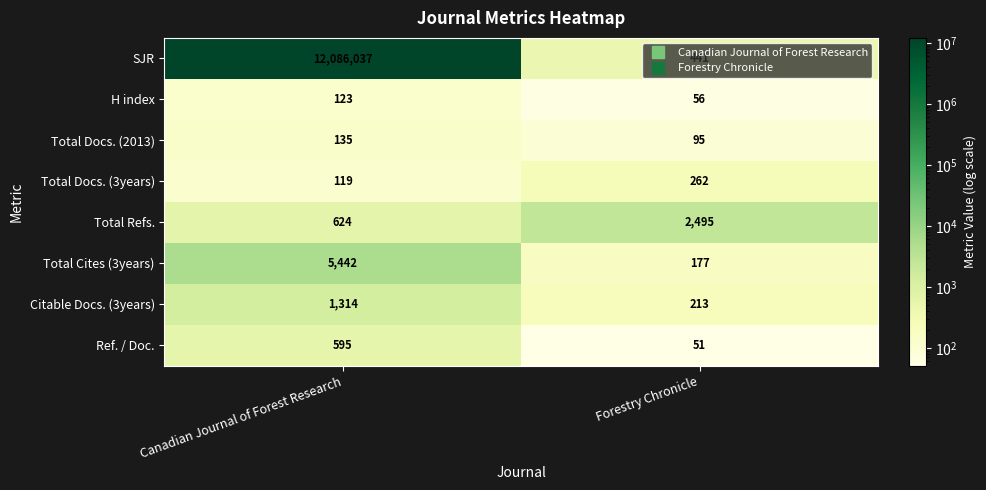

Which series has the largest total across all categories?

SJR